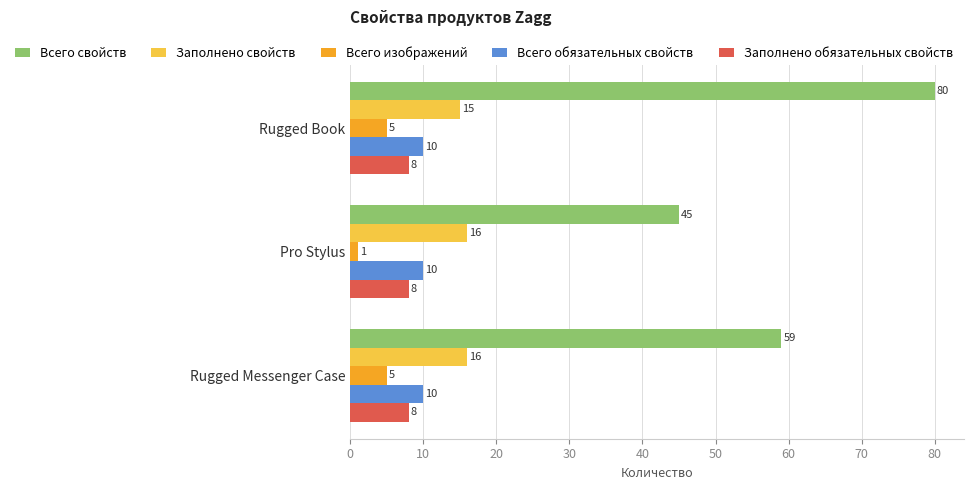

Which series changed the most between Pro Stylus and Rugged Messenger Case?

Всего свойств